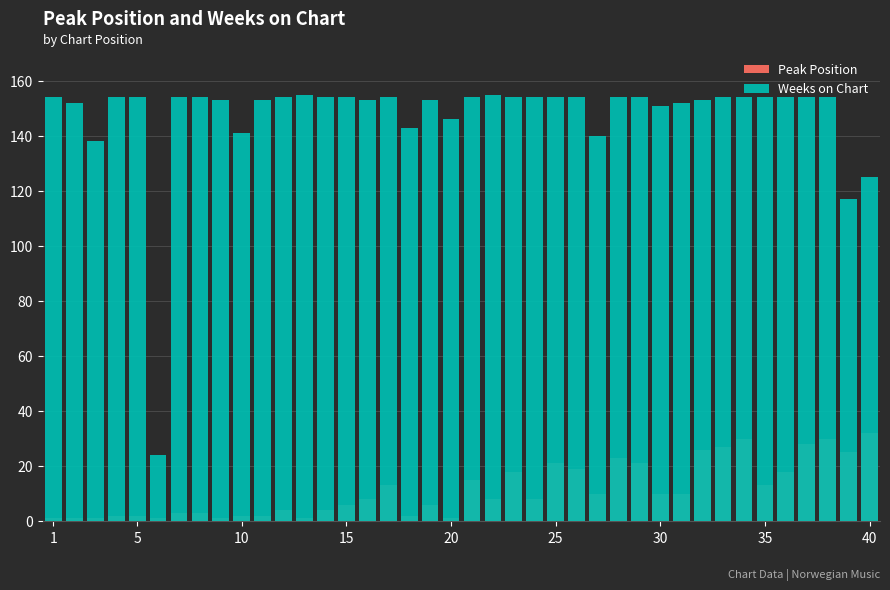

What is the difference between the second highest and minimum values in the Peak Position series?

29